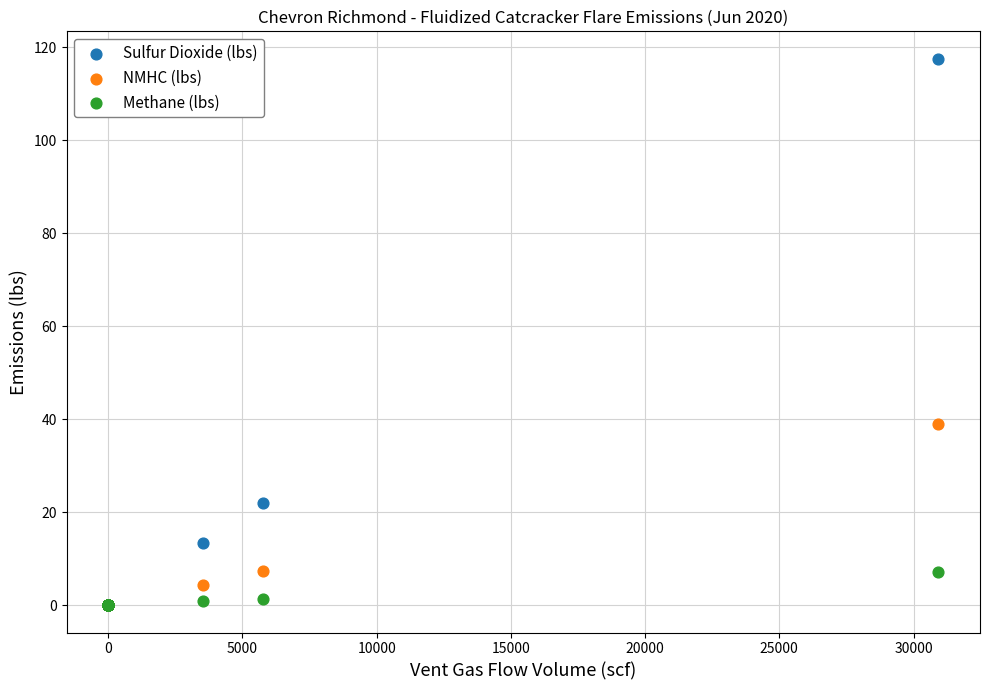

Which series reaches the maximum Y coordinate?

Sulfur Dioxide (lbs)